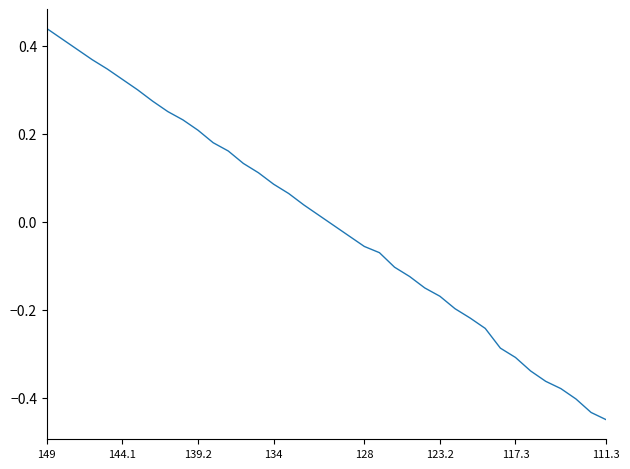

What is the difference between the maximum and minimum values?

0.9